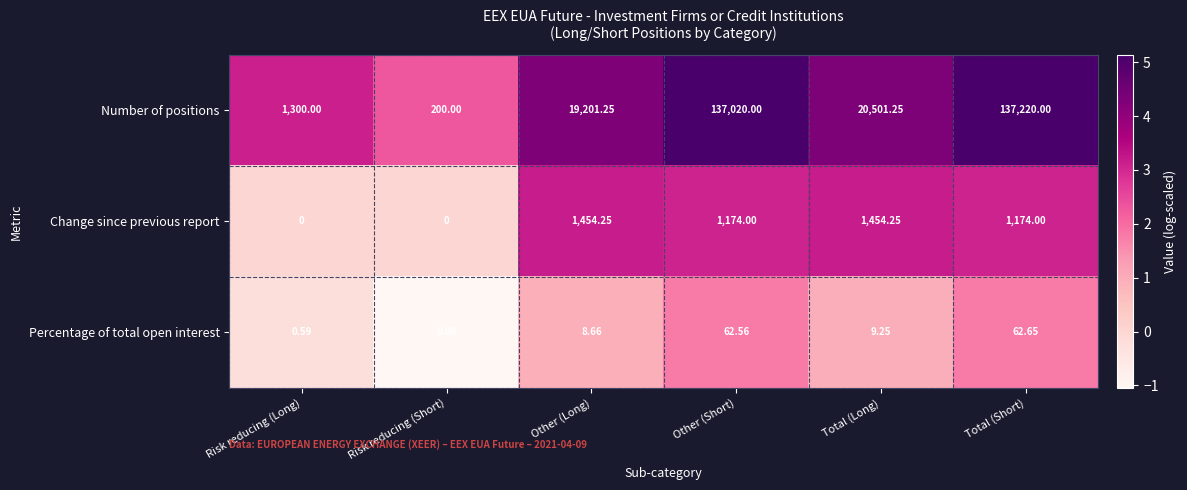

Rank the series at Other (Short) from highest to lowest value.

Number of positions, Change since previous report, Percentage of total open interest